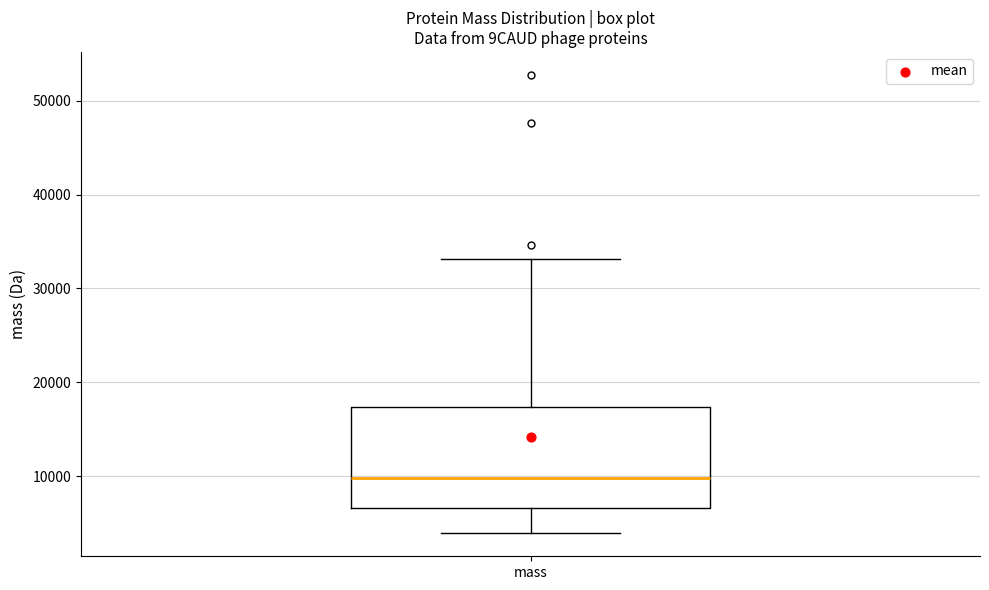

Where does the lower whisker of the box for mass end on the y-axis? The values are not printed on the chart, so give them approximately, as read against the axis.

4000